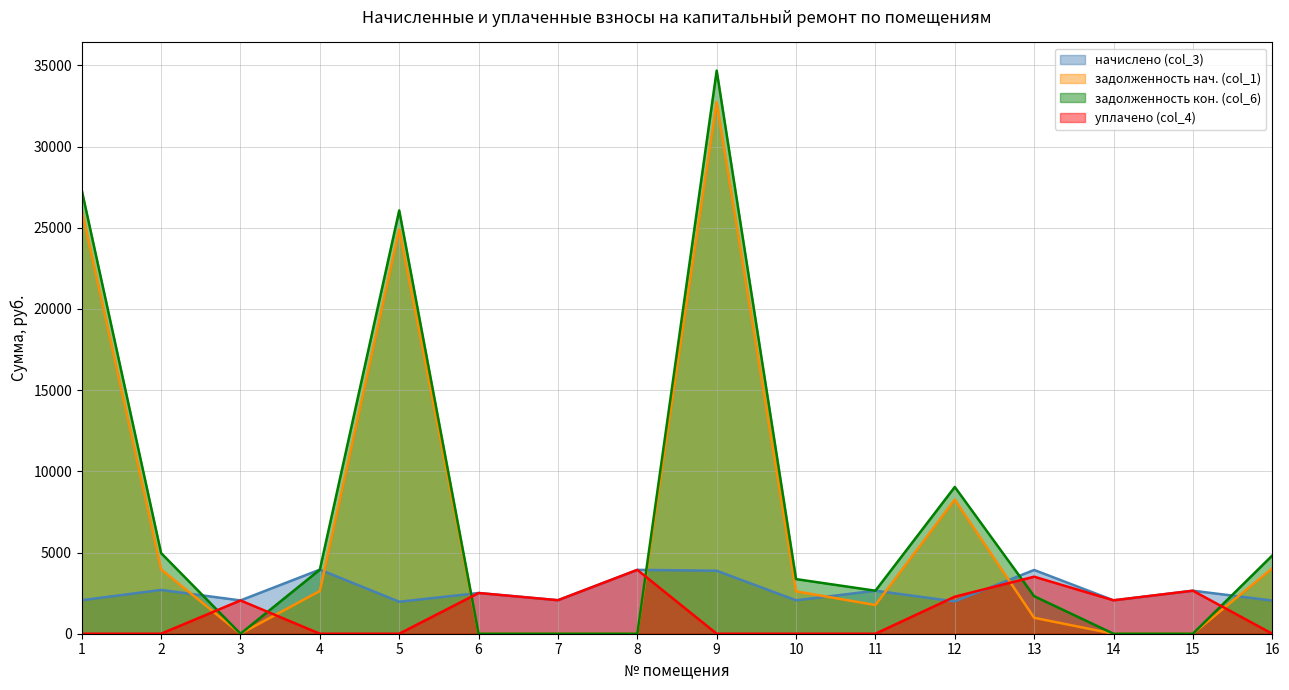

Between 3 and 12, which series saw the biggest shift?

задолженность кон. (col_6)